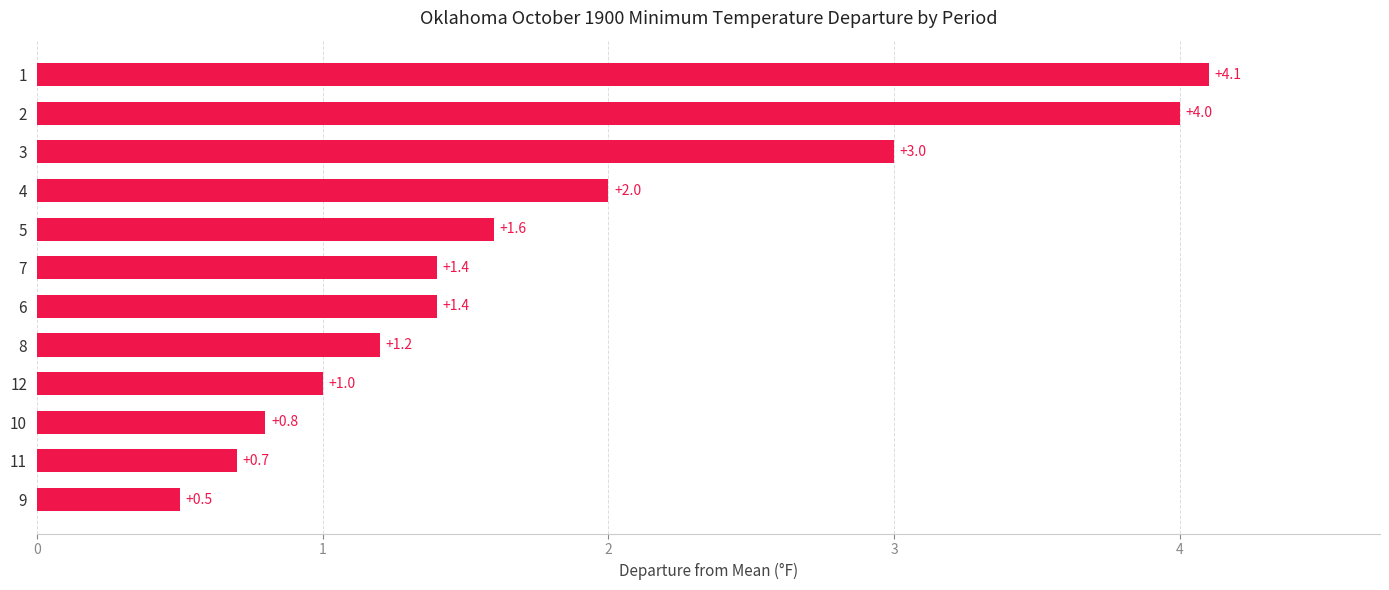

At which label is the value closest to 2?

4